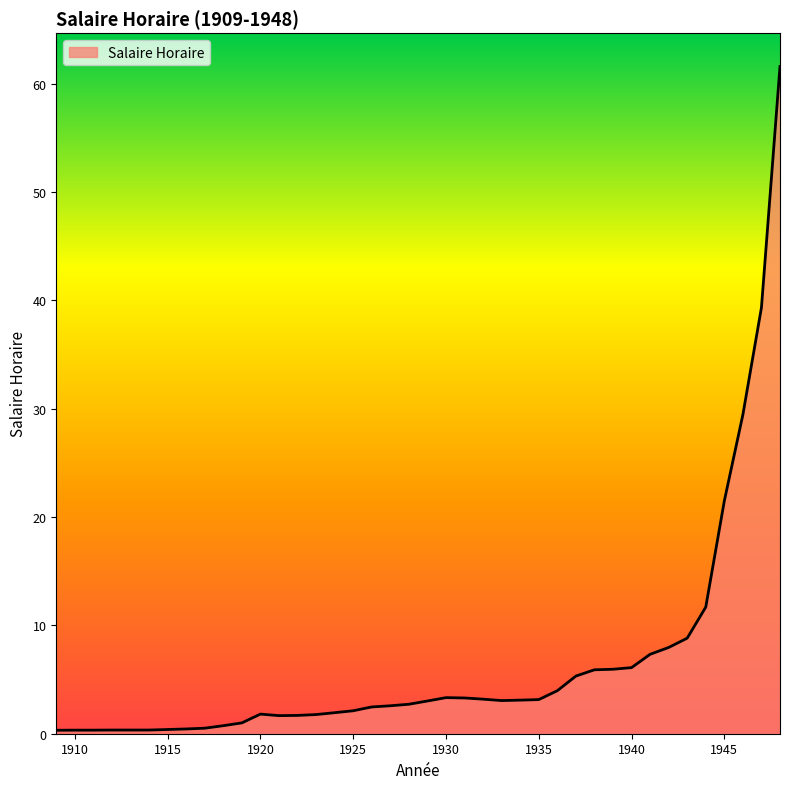

At which category does the data reach its first local peak?

1920